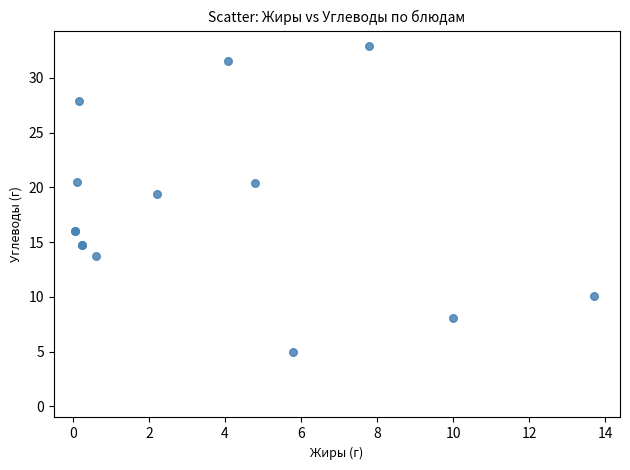

What Y value in the scatter plot is closest to 18?

19.4